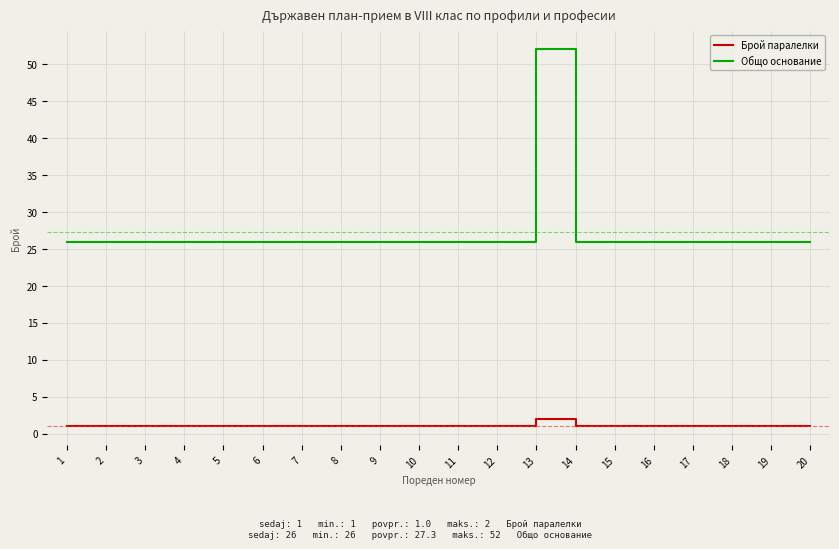

Rank the series by their maximum value, from lowest to highest.

Брой паралелки, Общо основание